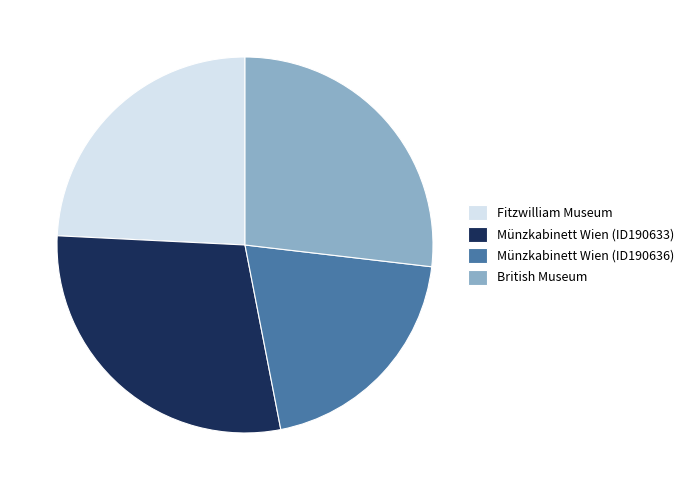

Approximately how many times larger is the value at British Museum compared to Fitzwilliam Museum?

1.1